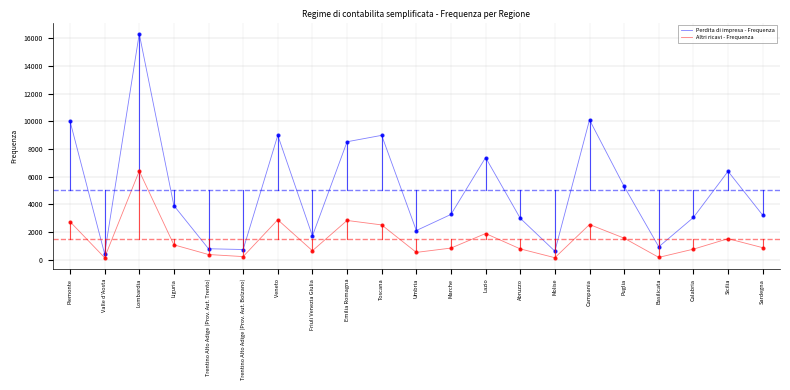

What is the total value across all series at Piemonte?

12781